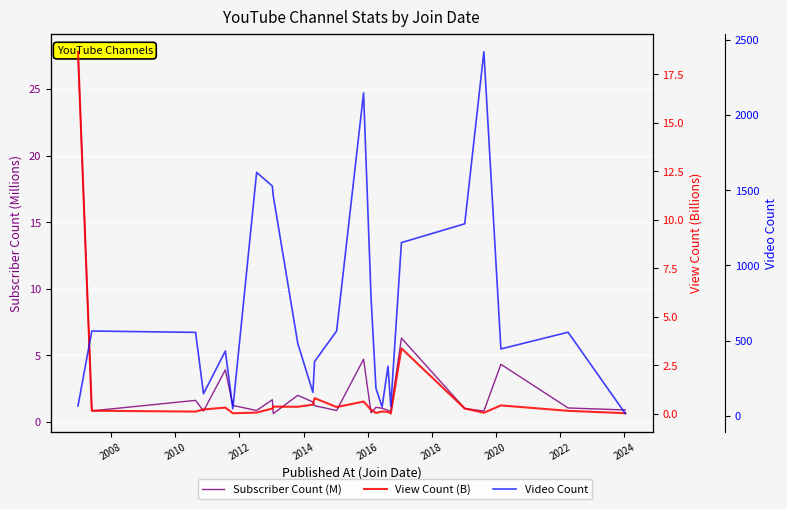

Which series has the largest total across all categories?

Video Count